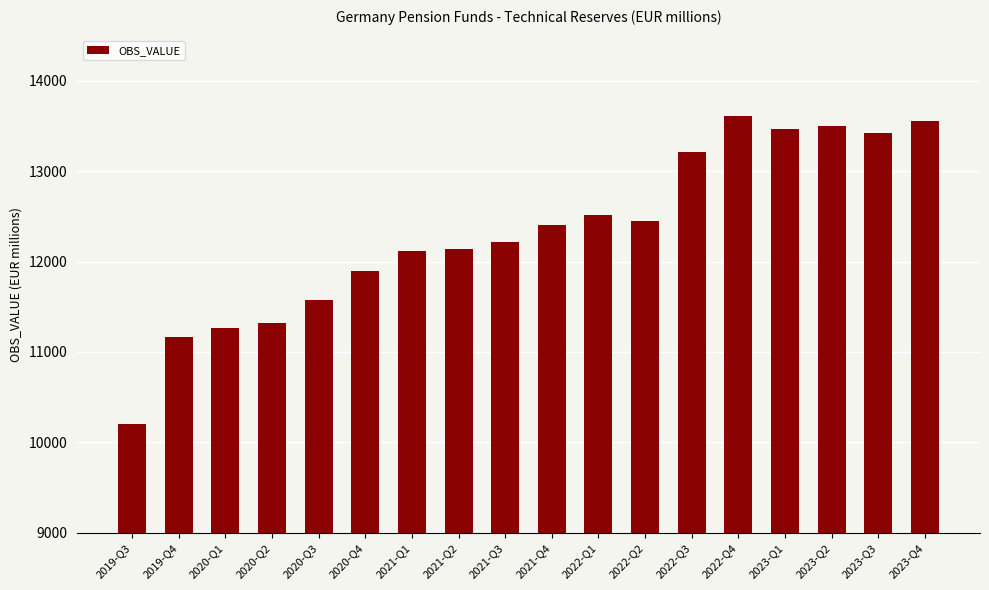

How many values are below 12402?

9